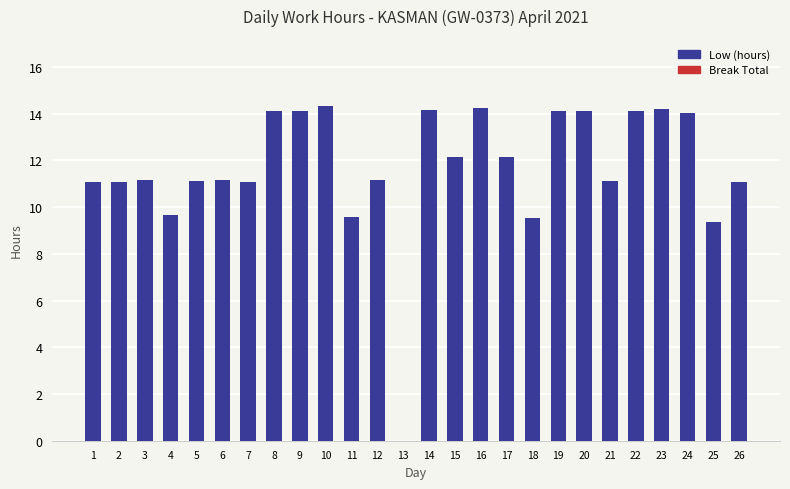

Is it true that the value at 24 is 23.2?

False